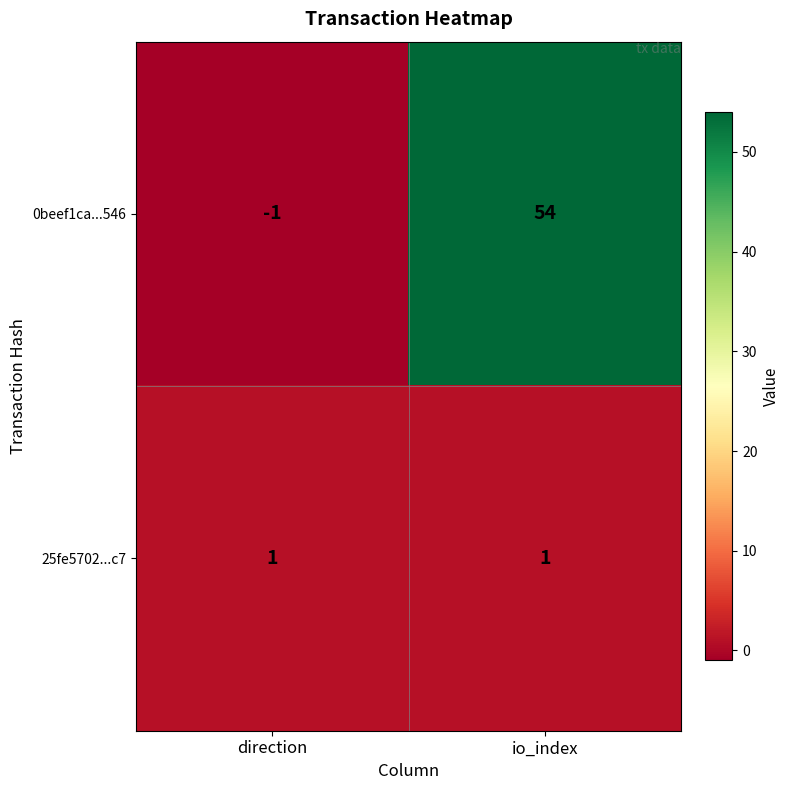

Is the value of 25fe5702...c7 at direction greater than the value of 0beef1ca...546 at direction?

Yes